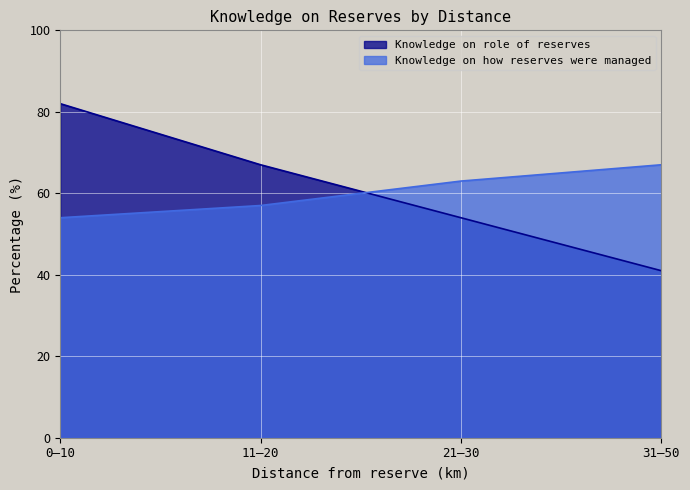

What is the minimum value for Knowledge on how reserves were managed?

54